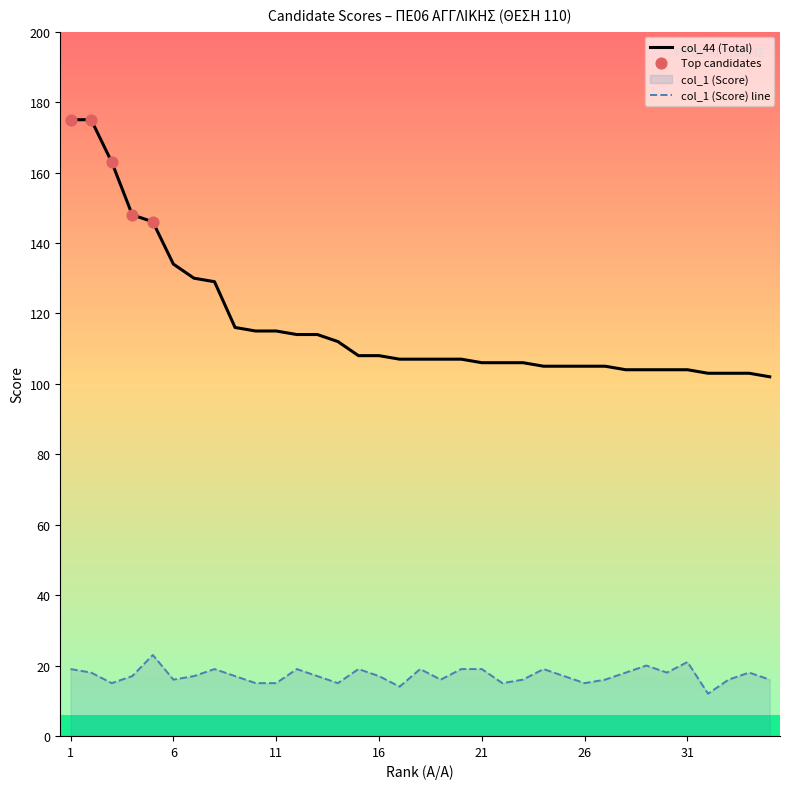

Is the value of col_44 (Total) at 11 greater than the value of col_1 (Score) at 29?

Yes